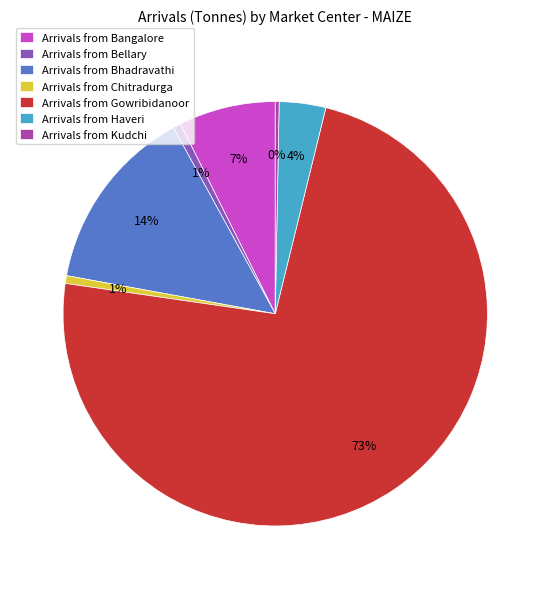

Is there a majority slice in this chart?

Yes